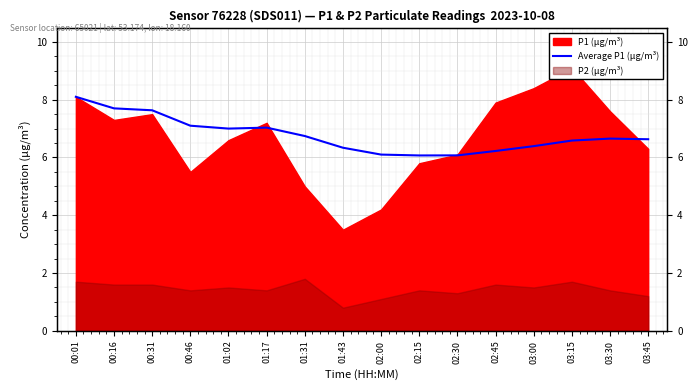

What is the average value?

6.8